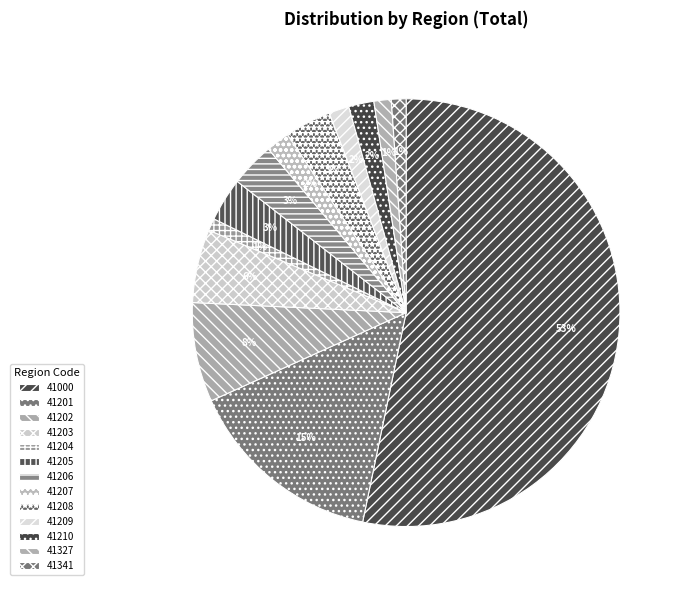

Do 41207 and 41205 together represent more than half of the pie?

No